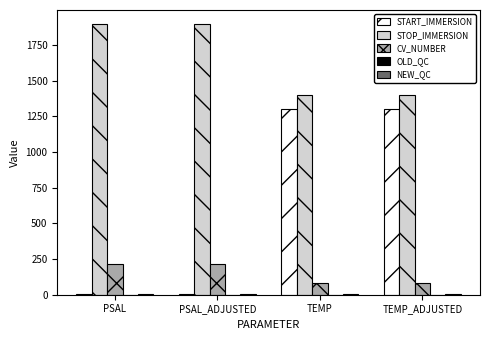

What is the maximum value for CV_NUMBER?

215.0